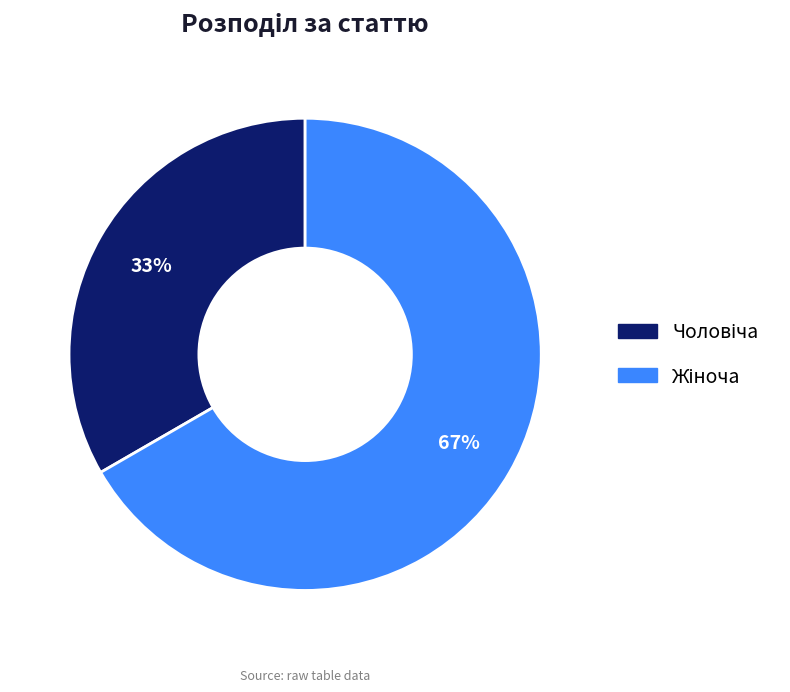

Is there a majority slice in this chart?

Yes